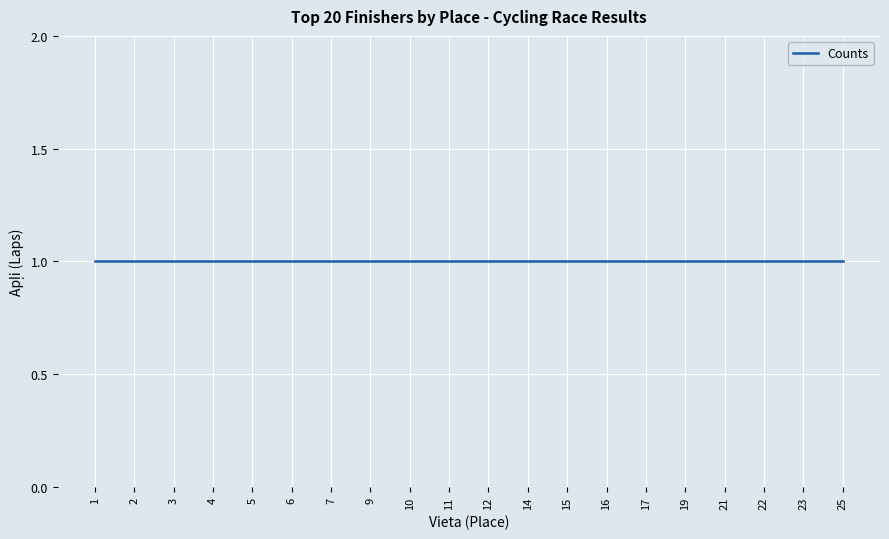

What is the minimum value shown in the chart?

1